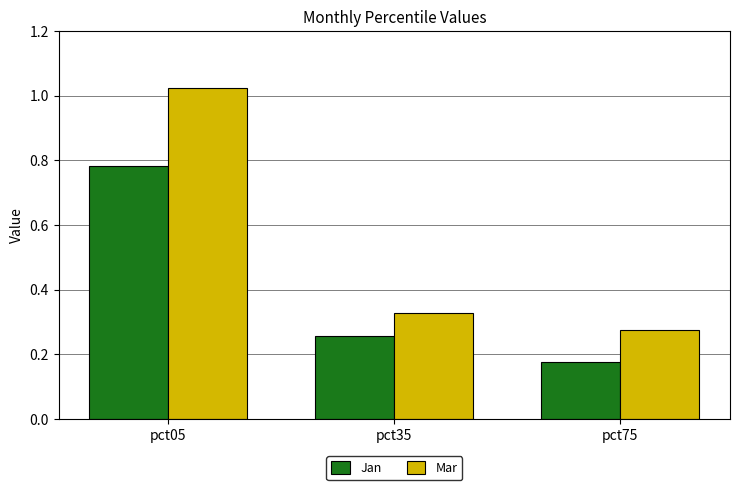

List the labels in order of Mar value, largest first.

pct05, pct35, pct75